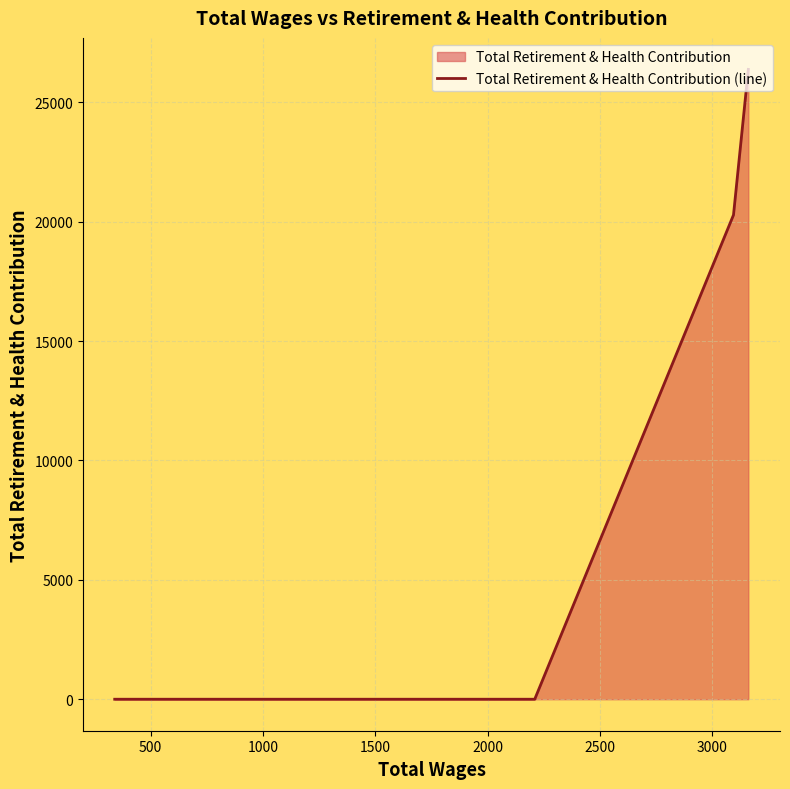

What is the difference between the maximum and second lowest values?

26377